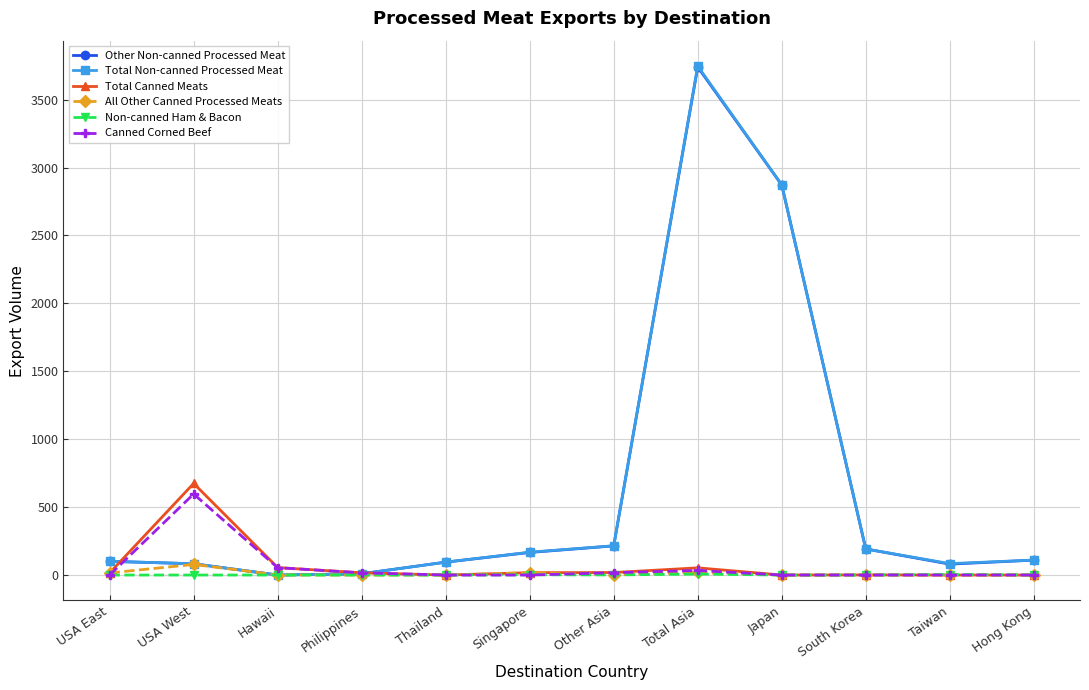

Is it true that Other Non-canned Processed Meat equals 94.9 at Thailand?

True